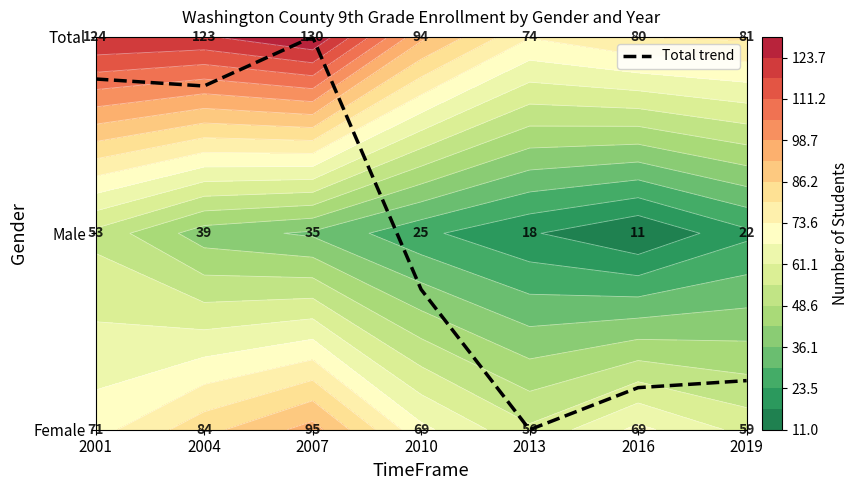

At how many categories does at least one series exceed 1?

7